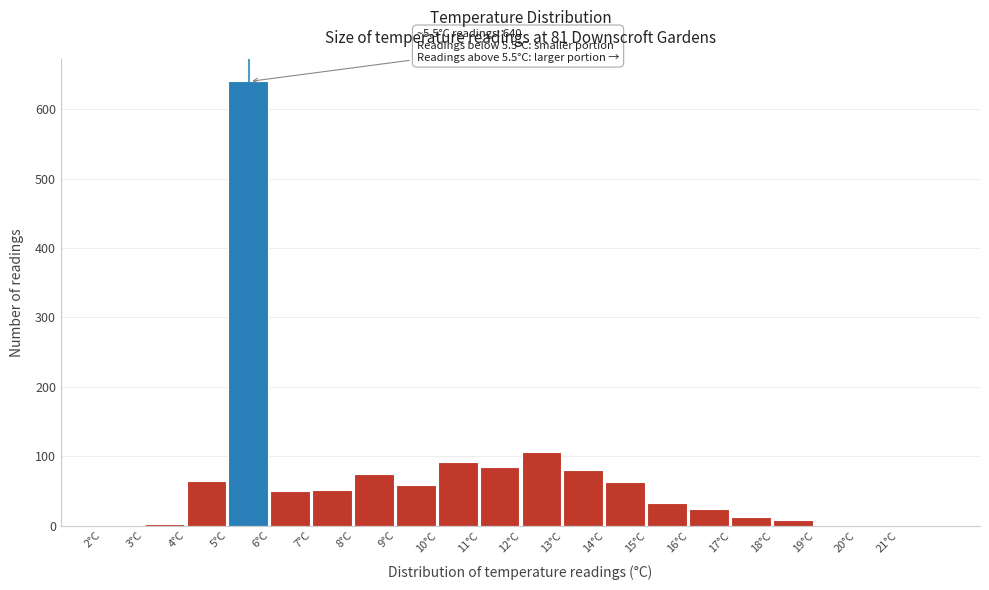

Which range on the x-axis has the tallest bar?

5 to 6